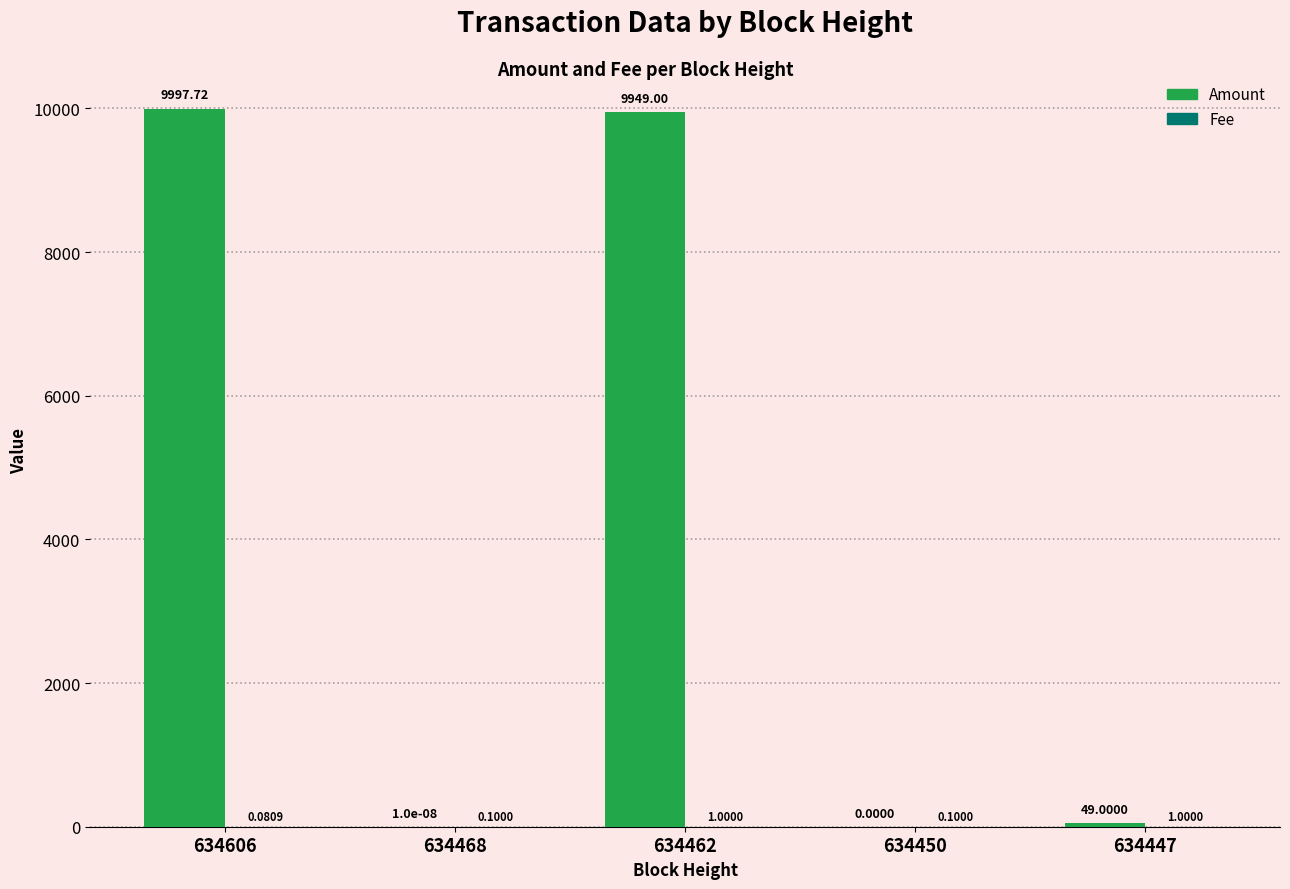

What is the sum of the Amount values at 634450 and 634462?

9949.0